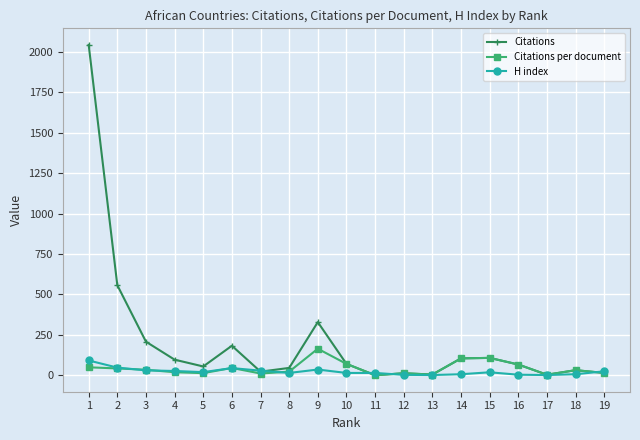

How many lines are shown in the chart?

3